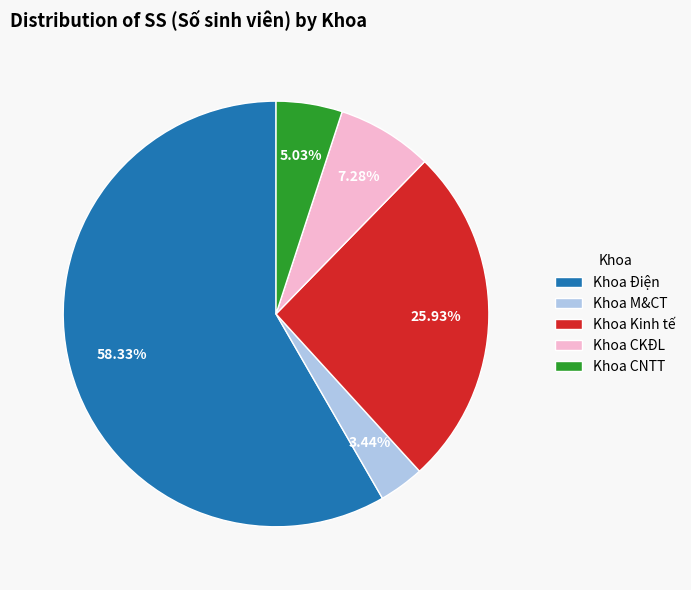

To the nearest percent, what percentage of the pie is Khoa CKĐL?

7%